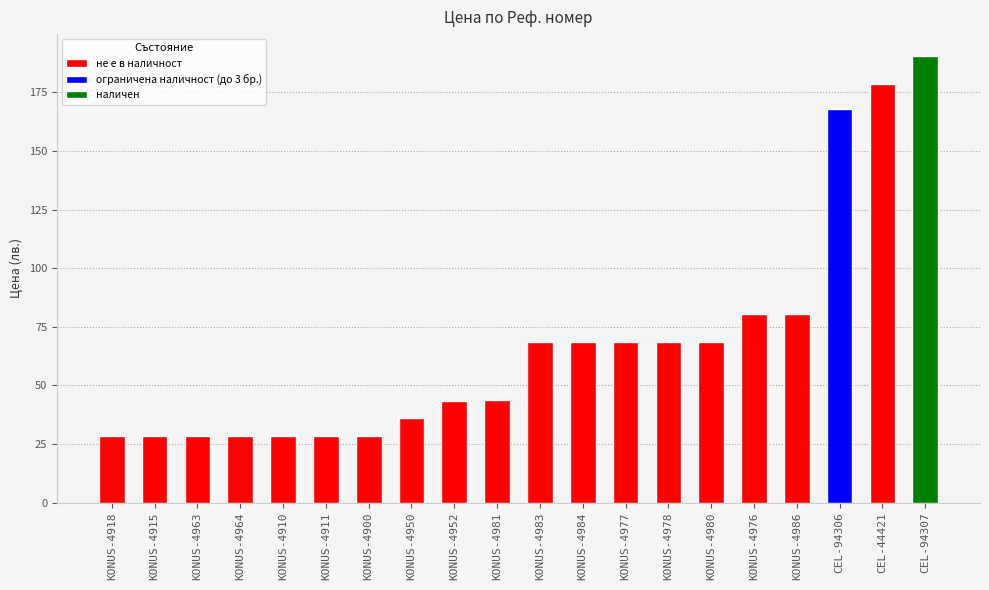

What is the ratio of the value at KONUS-4963 to the value at KONUS-4978?

0.4